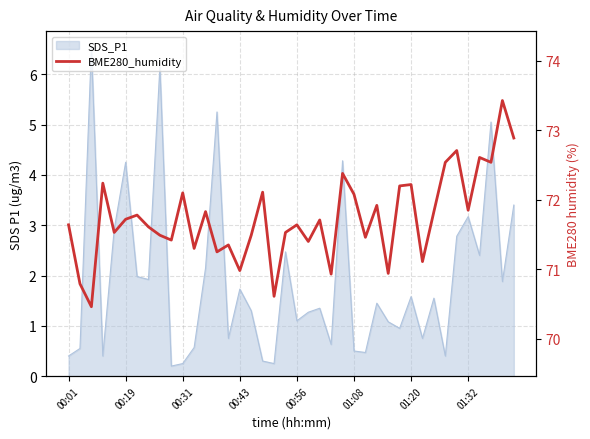

At which category does the chart reach its peak across all series?

38